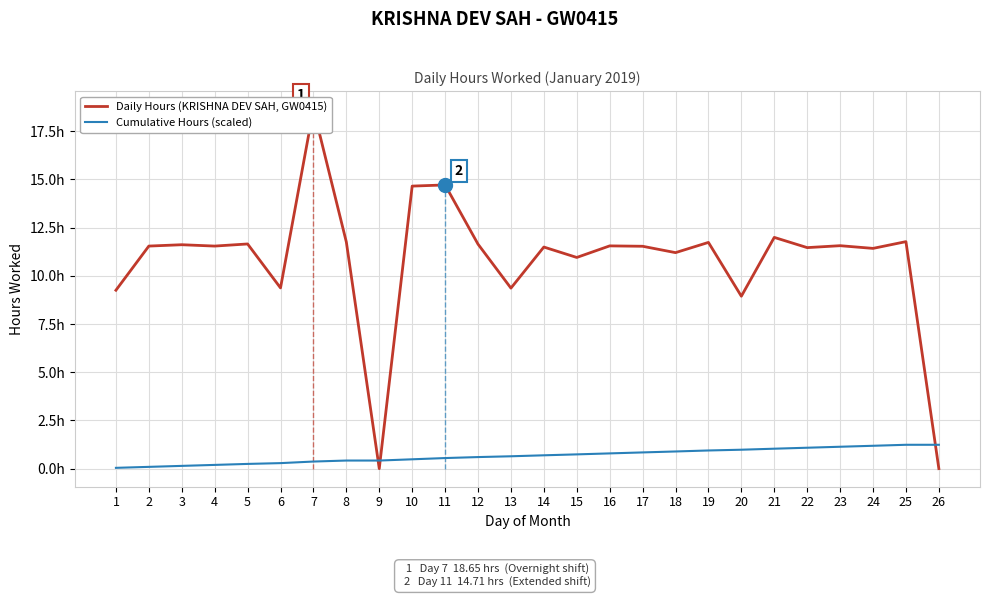

What is the value of the Daily Hours (KRISHNA DEV SAH, GW0415) point at the 3rd from the left?

11.6